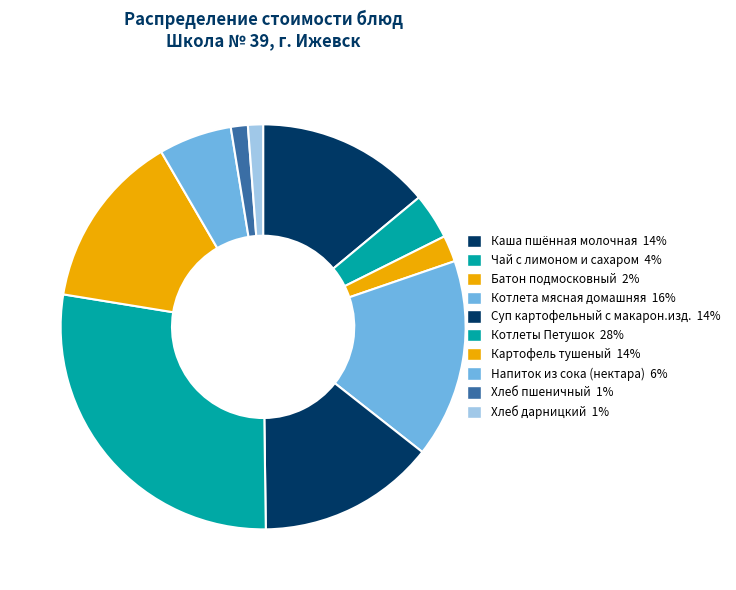

Count the number of slices in the pie.

10